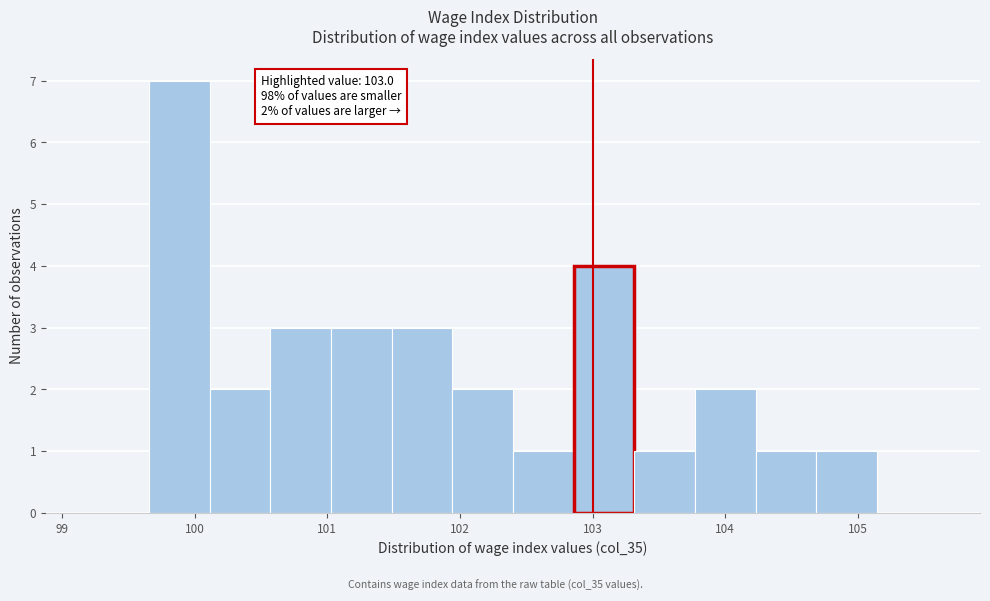

Over which range of the x-axis is the bar tallest?

99.7 to 100.1